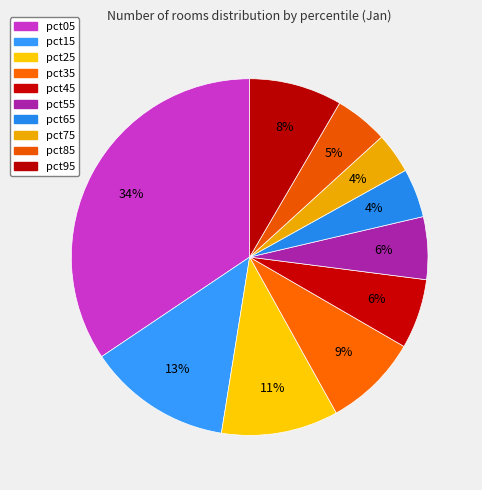

What percentage do pct55 and pct25 together represent?

16.3%